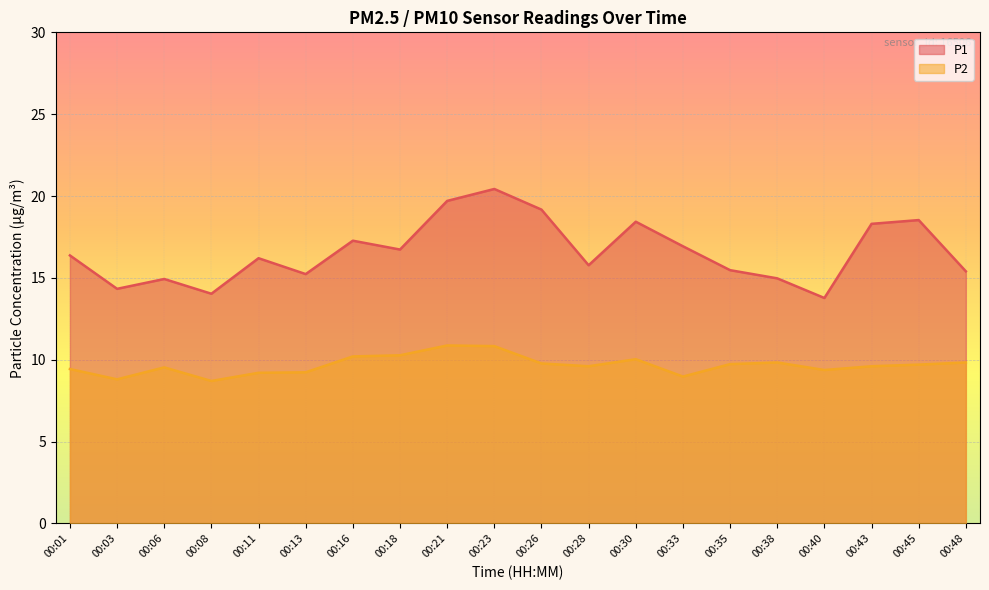

What is the sum of the P2 values at 00:48 and 00:38?

19.7